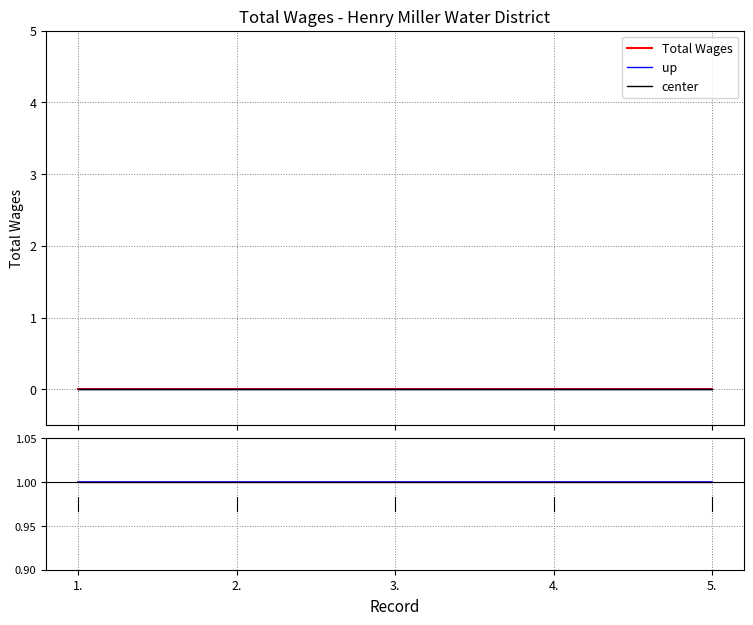

Where is center nearest to the value 1?

1.